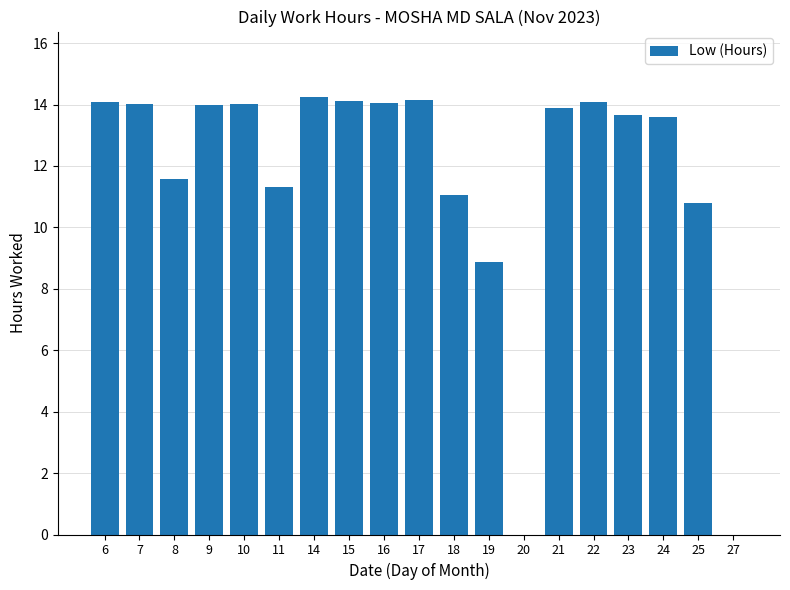

What is the sum of the values at 24 and 16?

27.7